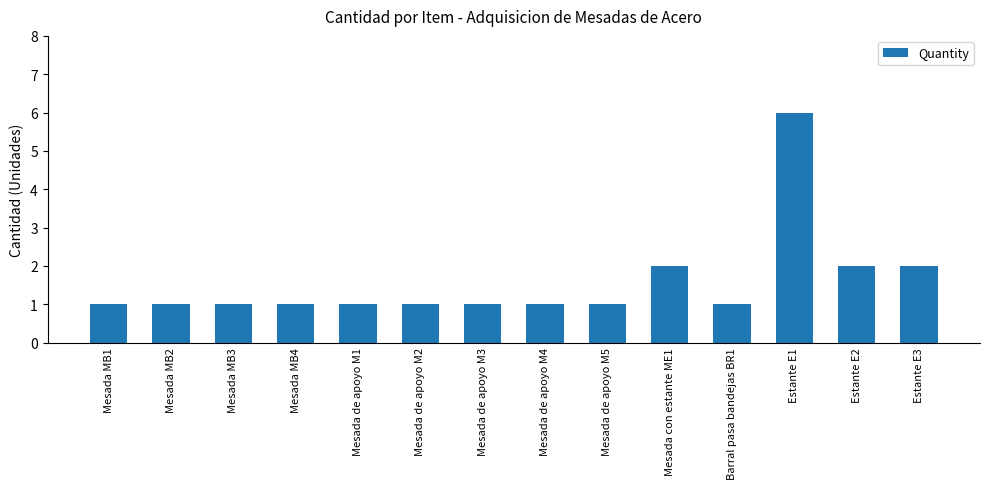

Is it true that the value at Estante E1 is 6?

True